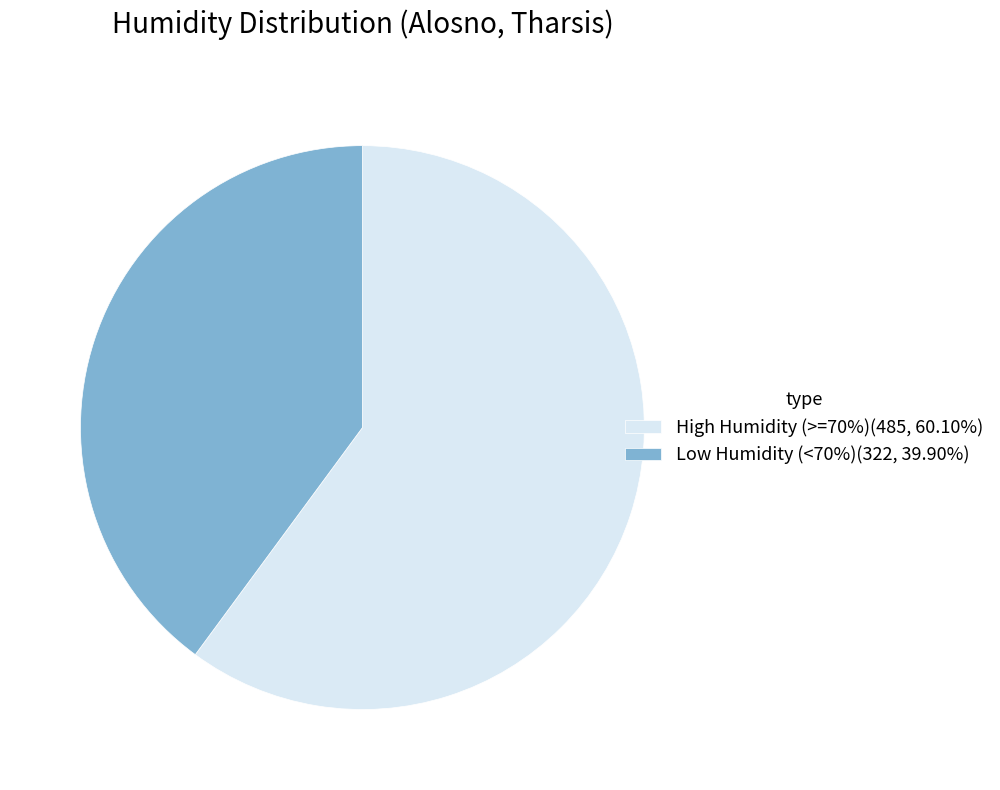

Does any single category account for the majority?

Yes